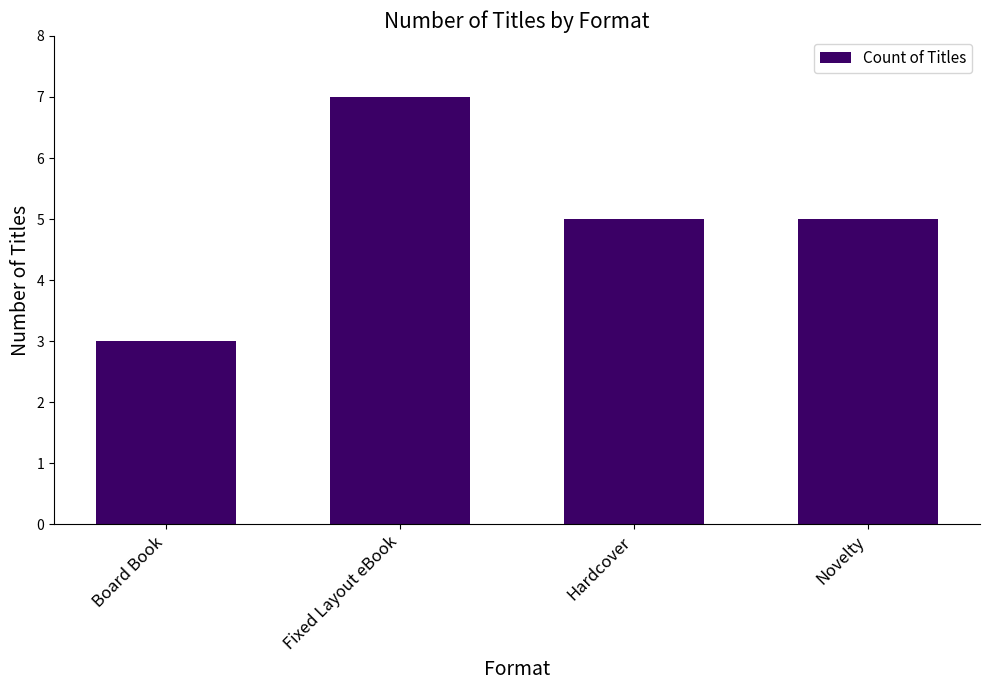

Reading left to right, list all the values displayed in this chart.

Board Book=3	Fixed Layout eBook=7	Hardcover=5	Novelty=5